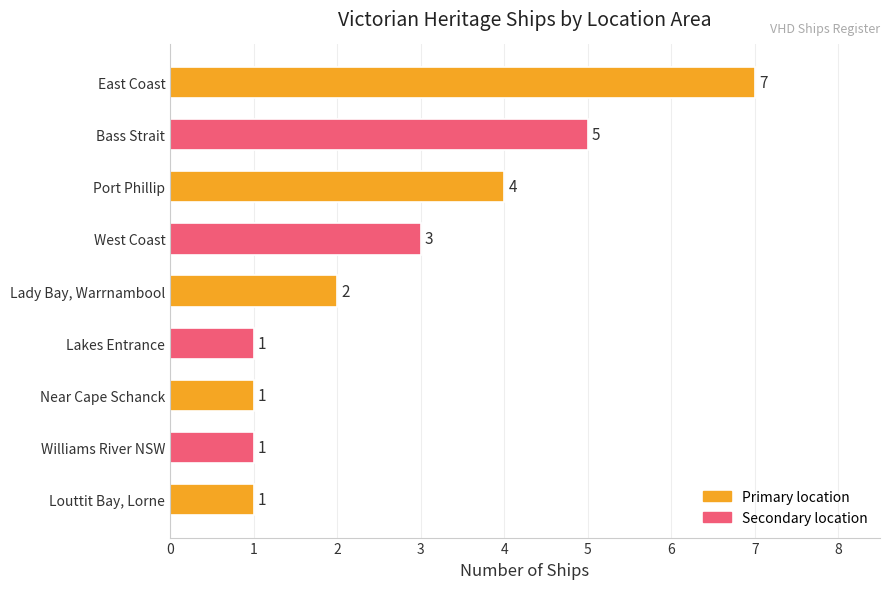

What is the average value?

3